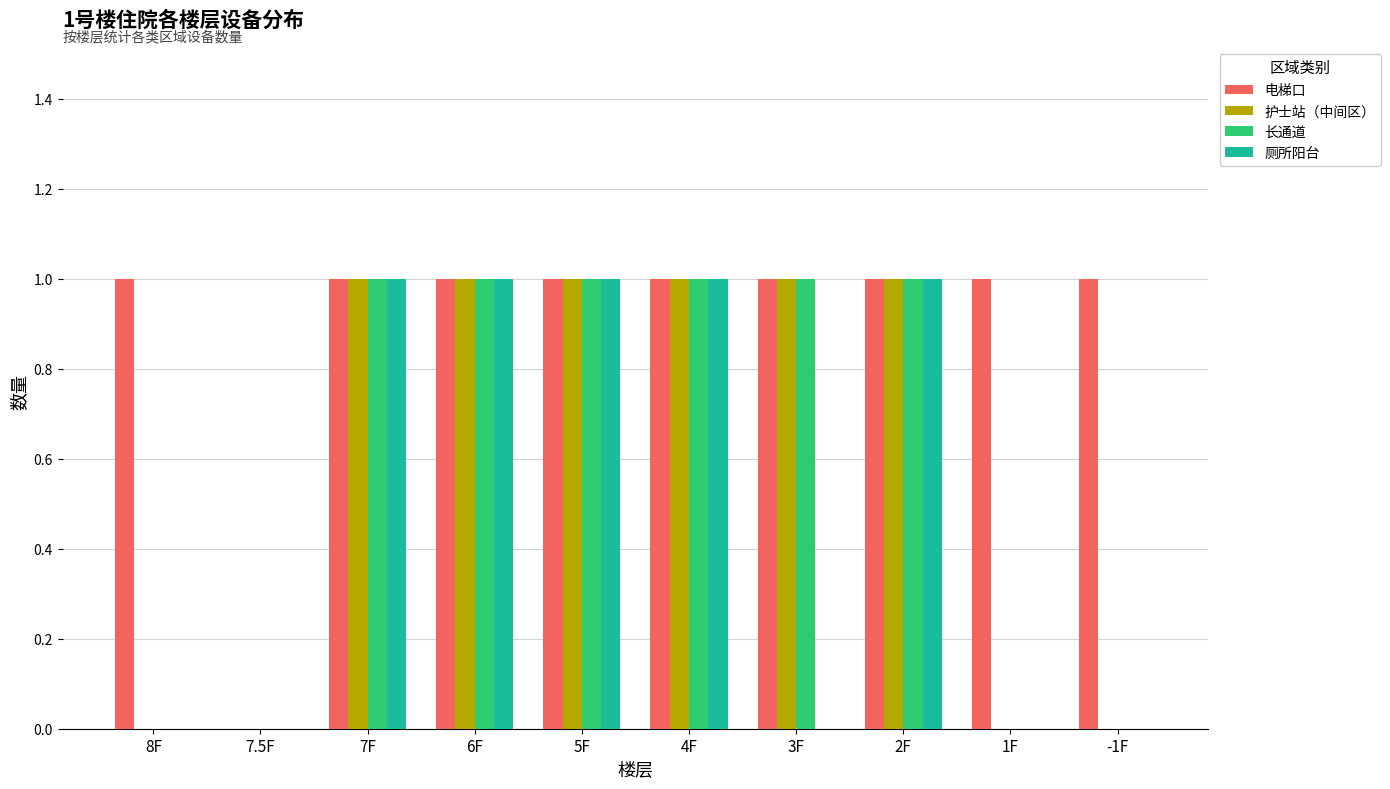

What is the sum of the 护士站（中间区） values at 2F and 7.5F?

1